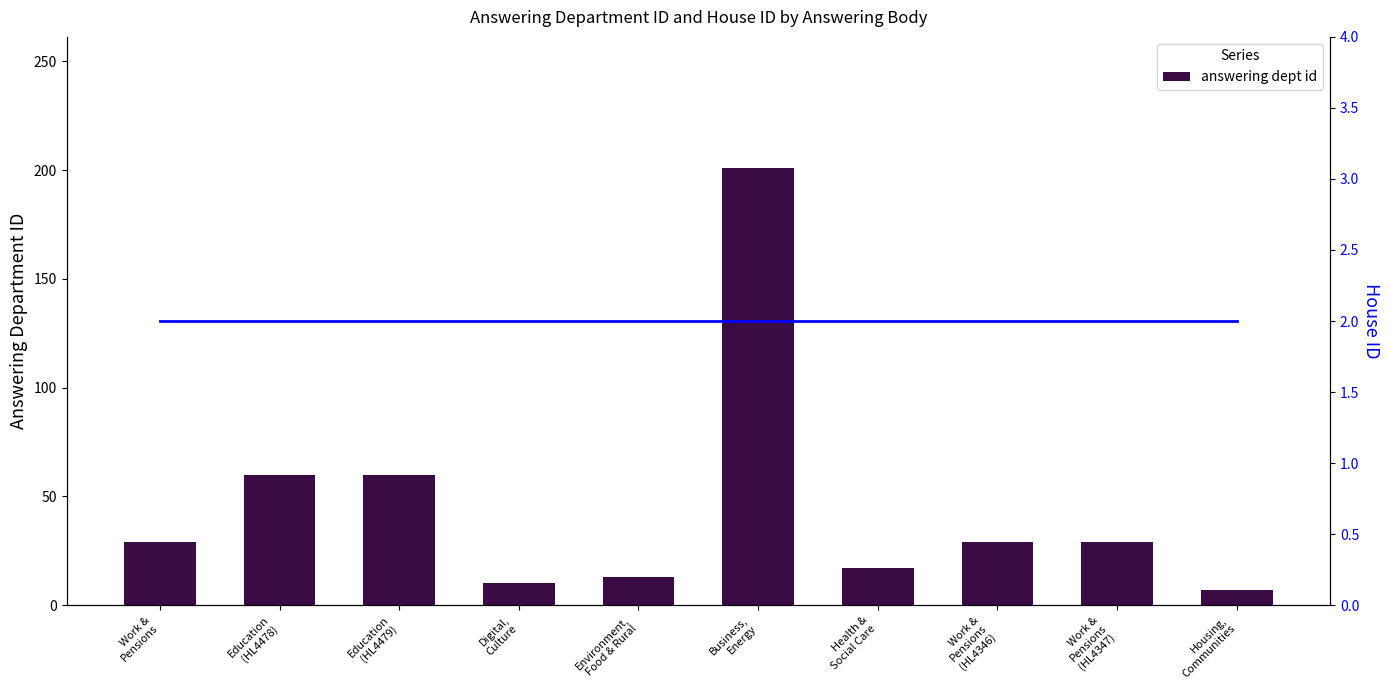

At how many categories does at least one series exceed 55?

3